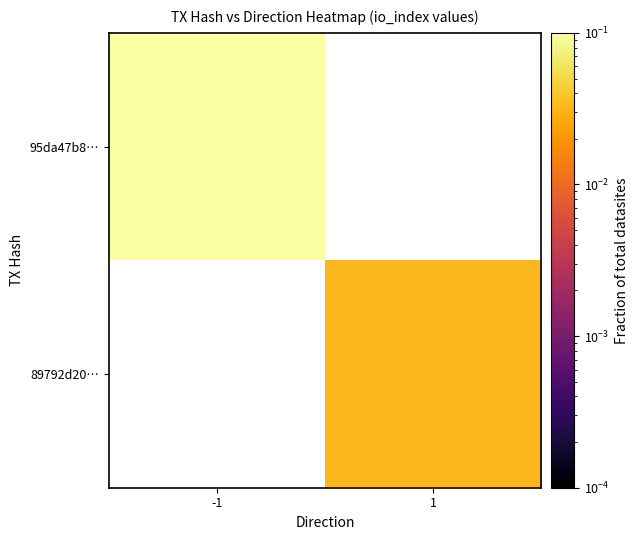

True or false: 95da47b8… has a value of 1.6 at -1.

False